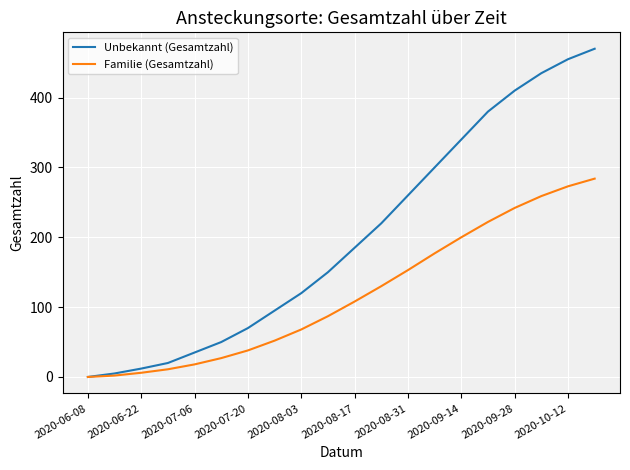

What is the greatest value displayed?

470